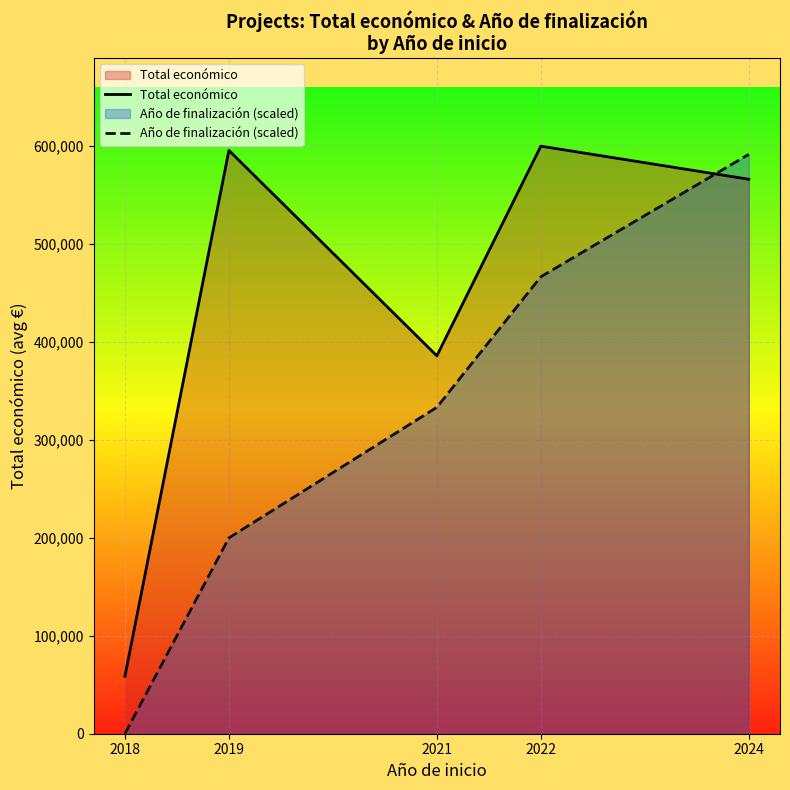

List the series in order of their peak value, highest first.

Total económico, Año de finalización (scaled)